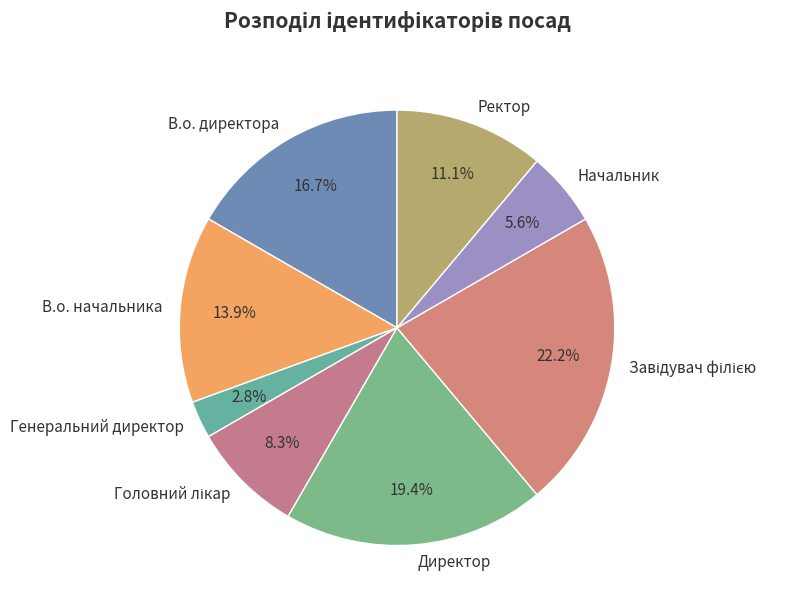

To the nearest percent, what percentage of the pie is В.о. начальника?

14%